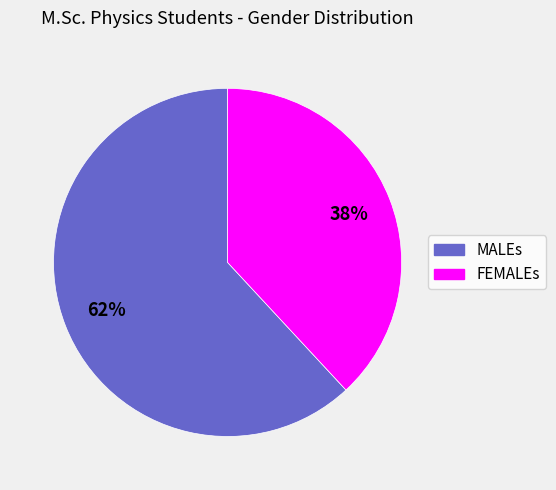

What is the largest slice in the pie chart?

MALEs